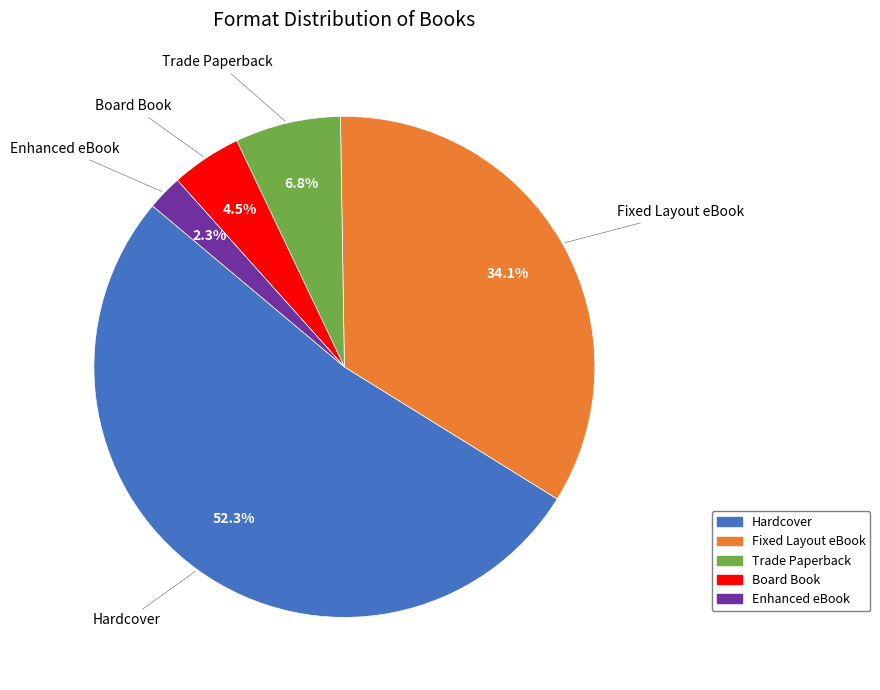

To the nearest percent, what is the combined percentage of Trade Paperback and Fixed Layout eBook?

41%